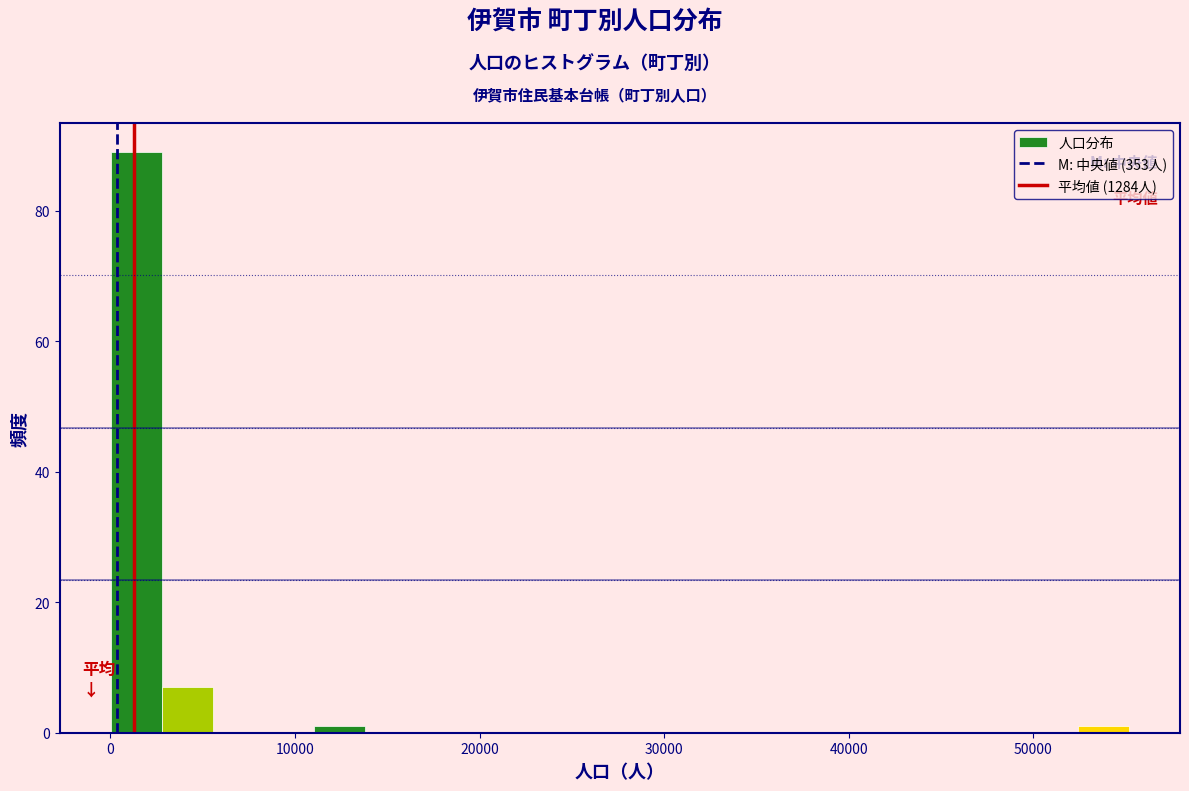

Read against the x-axis, roughly where is the centre of the tallest bar?

1000